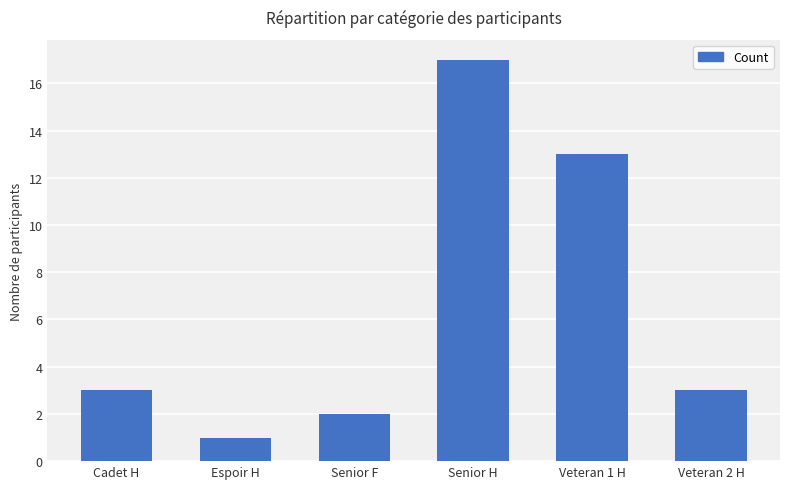

Reading left to right, what are all the values shown in this chart?

Cadet H=3	Espoir H=1	Senior F=2	Senior H=17	Veteran 1 H=13	Veteran 2 H=3